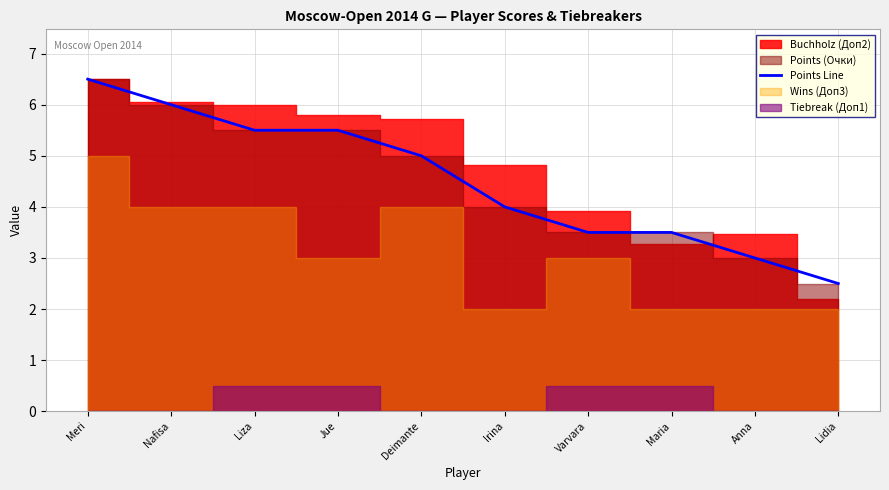

The value at Varvara is 3.5. True or false?

True